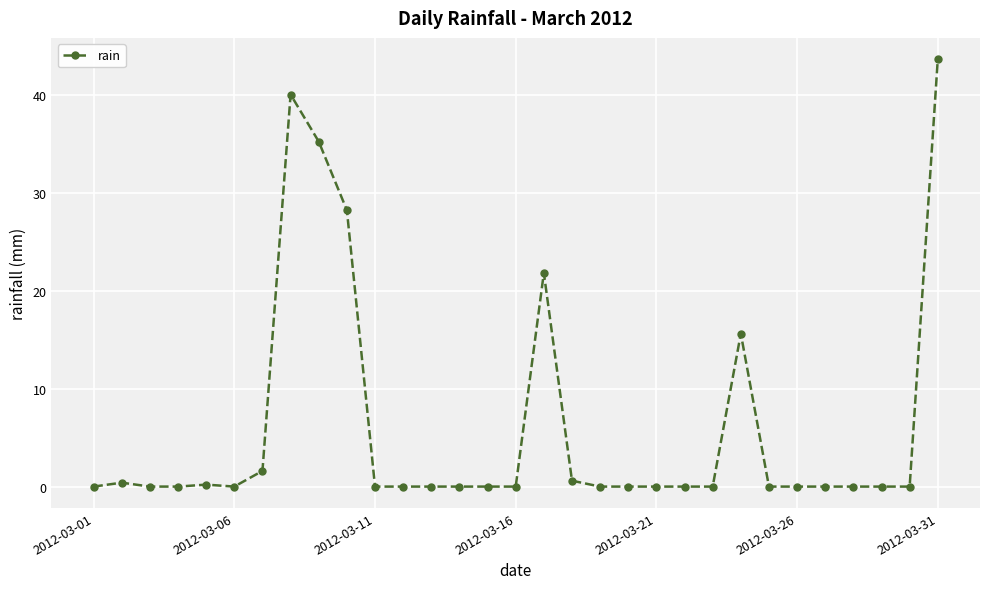

True or false: there are more than 0 points higher than both neighbors.

True